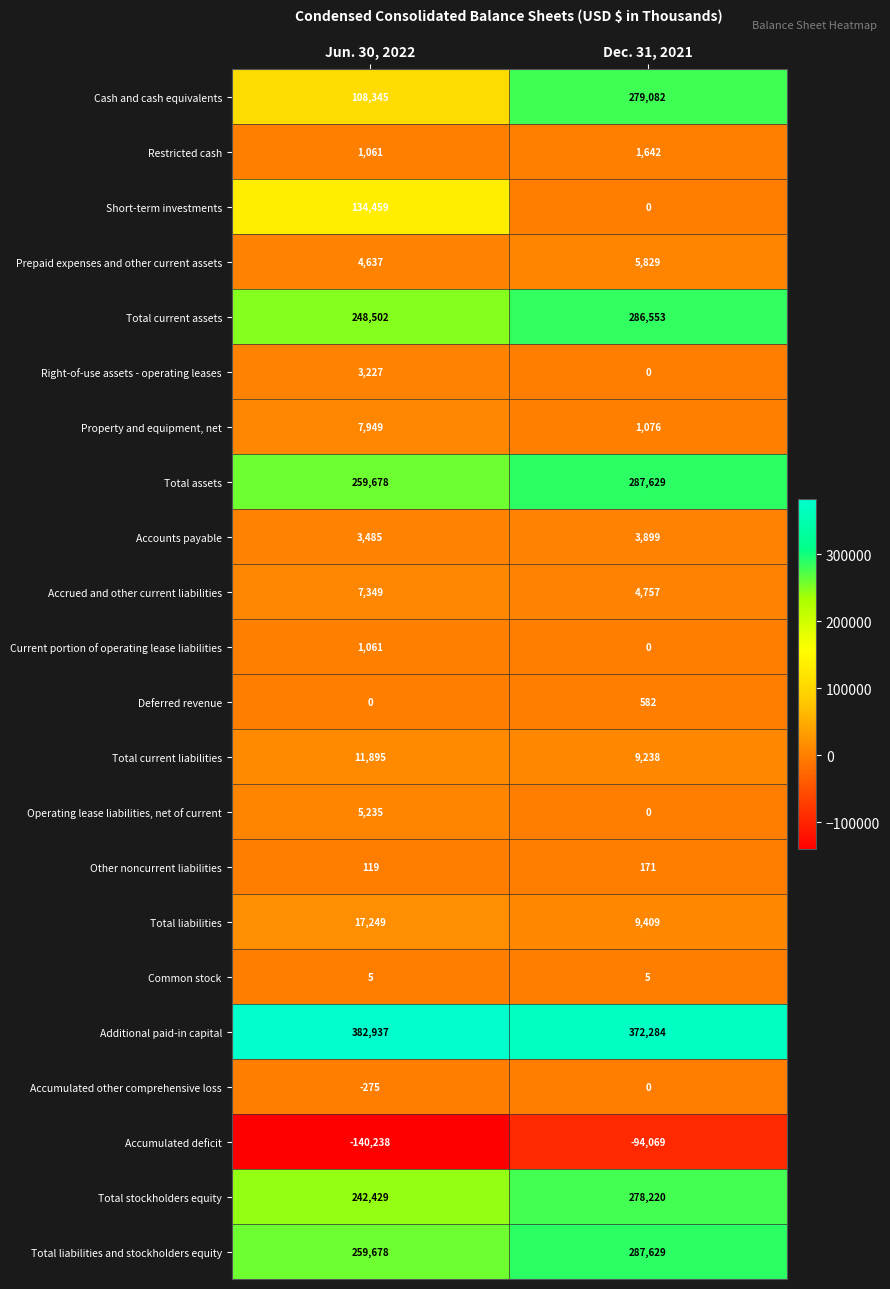

The value of Total current liabilities at Jun. 30, 2022 is 11895. True or false?

True